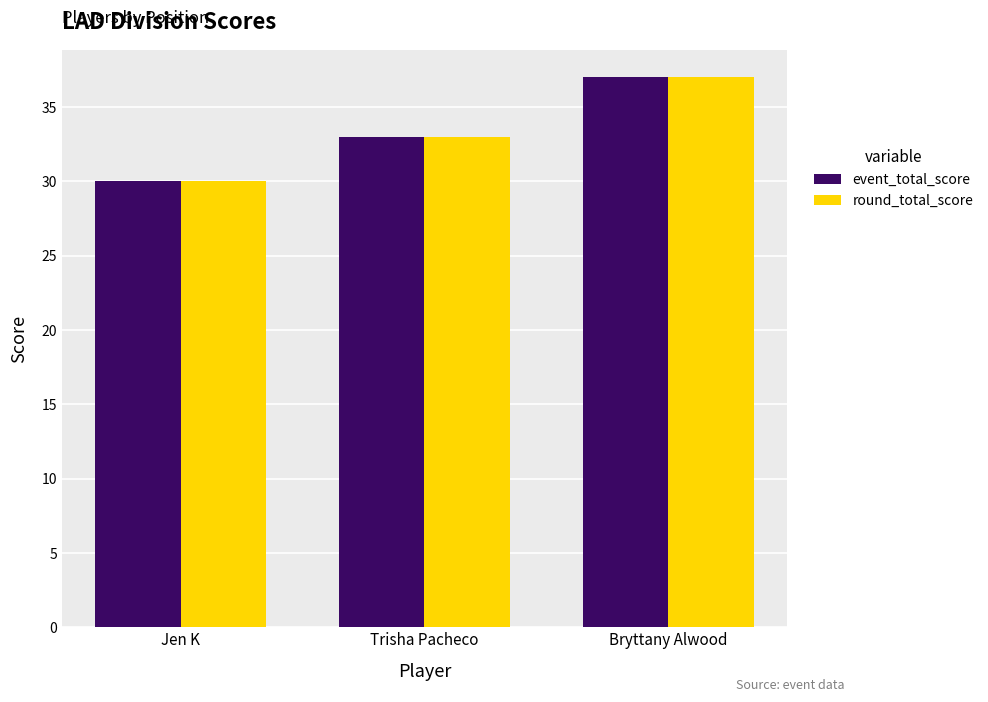

Reading left to right, what are all the values shown in this chart?

event_total_score: 30	33	37
round_total_score: 30	33	37